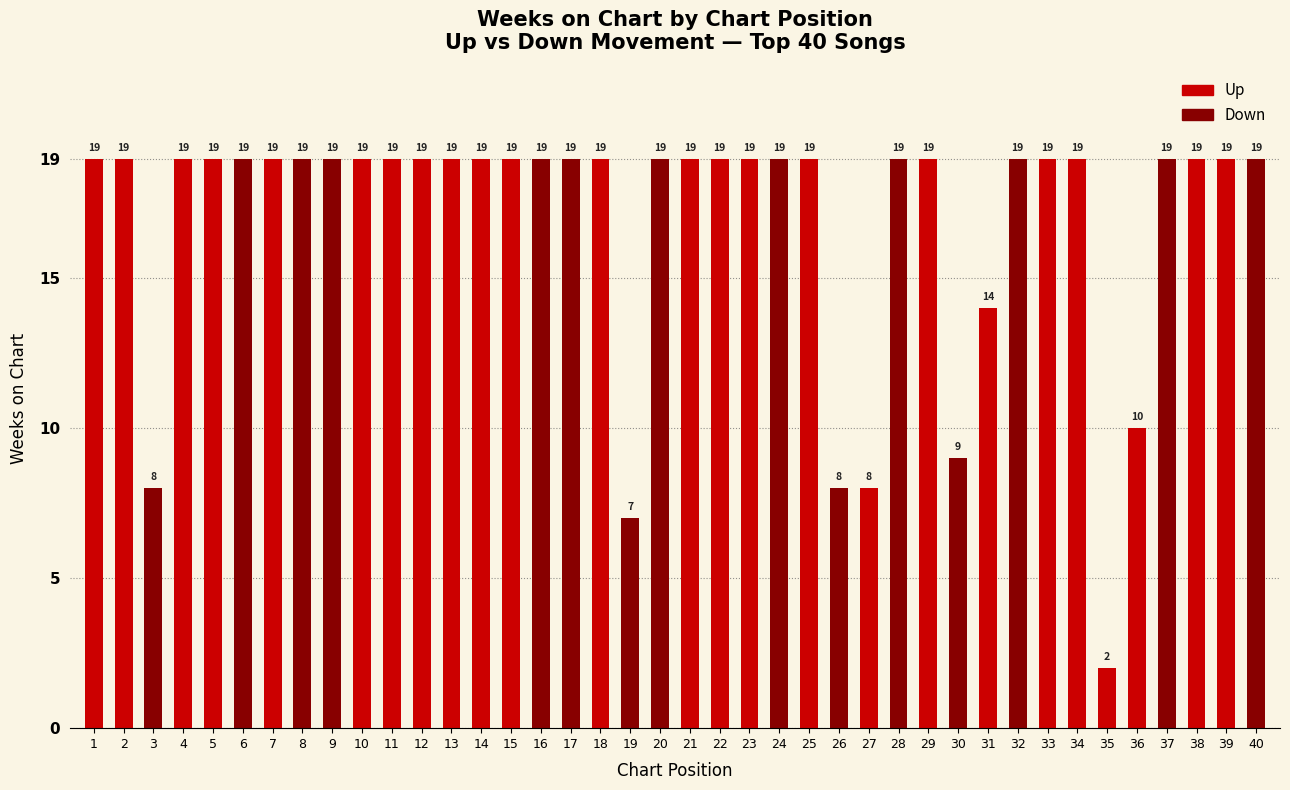

What is the maximum value shown in the chart?

19